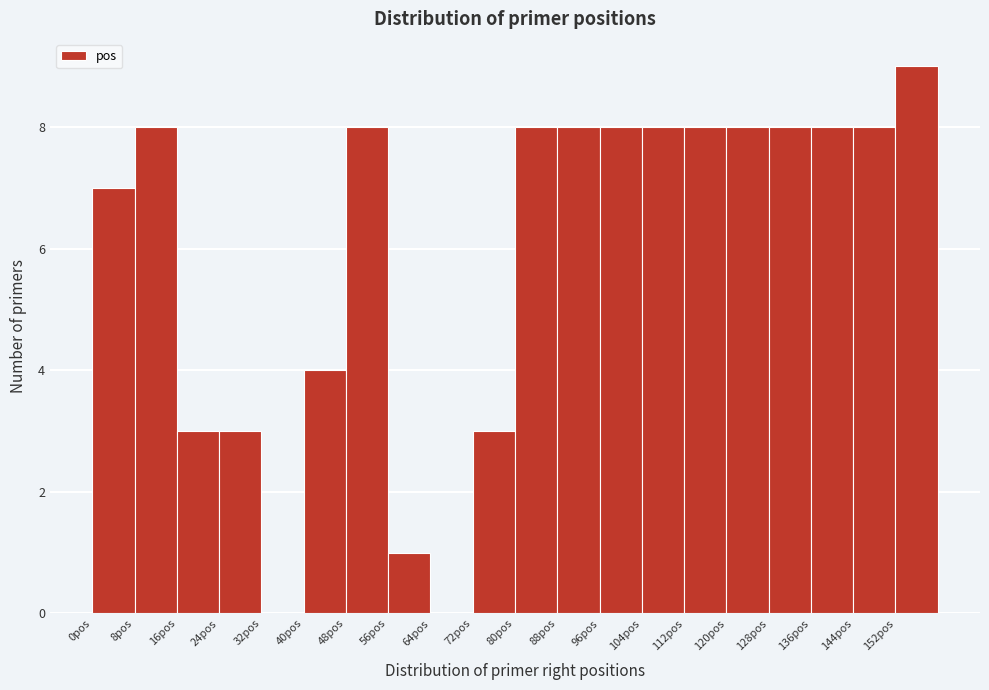

Over which range of the x-axis is the bar tallest?

152 to 160